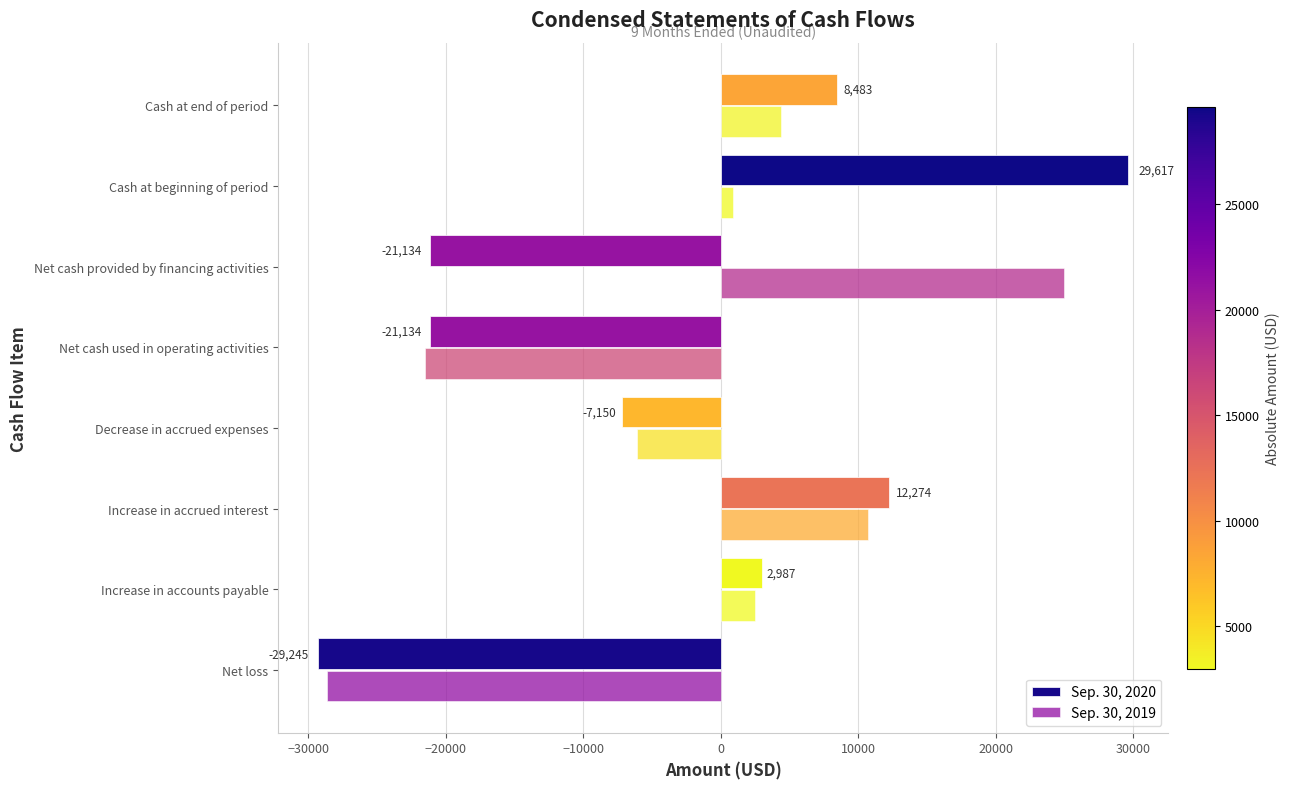

How many categories are shown in the chart?

8